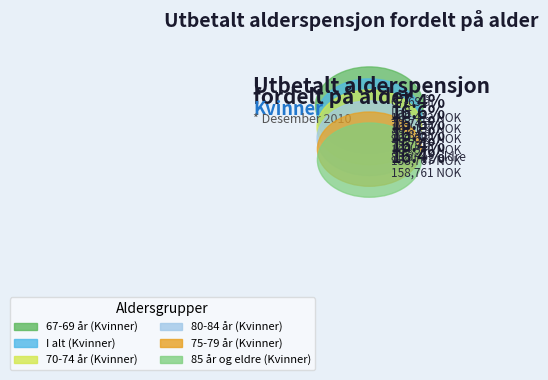

Combined, what portion of the pie is 67-69 år (Kvinner) and I alt (Kvinner)?

34.0%